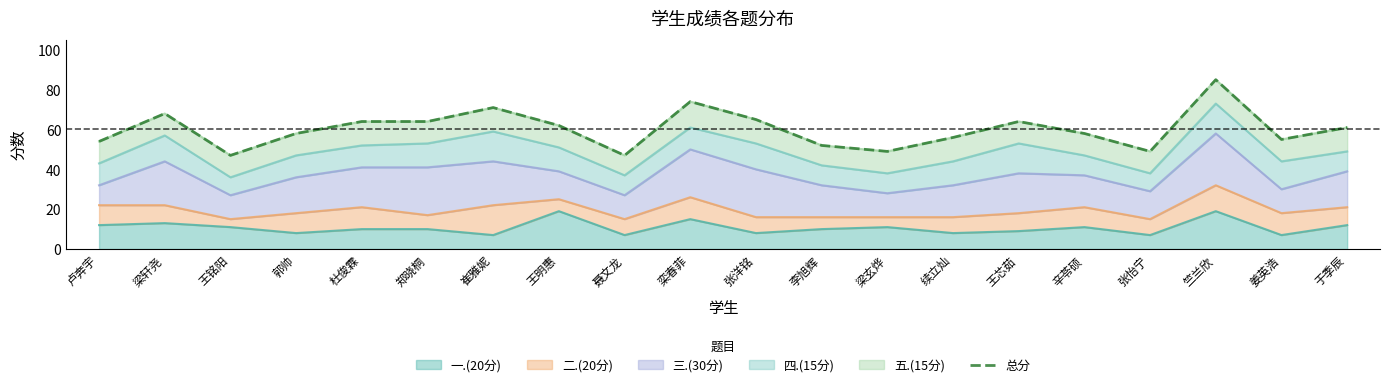

True or false: the data shows 55 at 姜英浩.

True